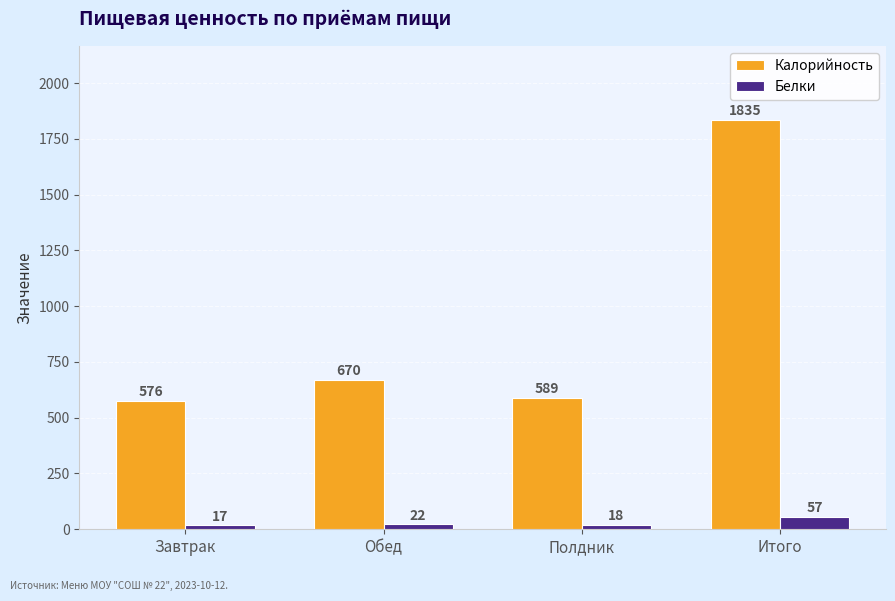

What are all the series names shown in the legend?

Калорийность, Белки